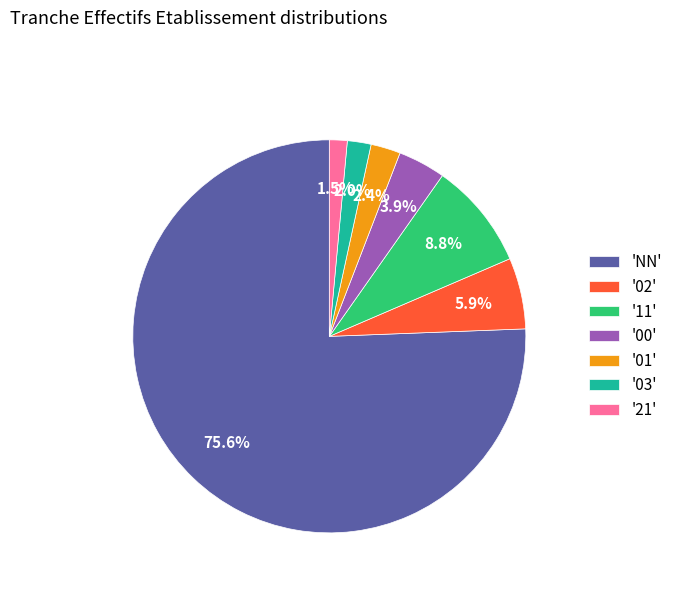

What portion of the pie excludes '01'?

97.6%